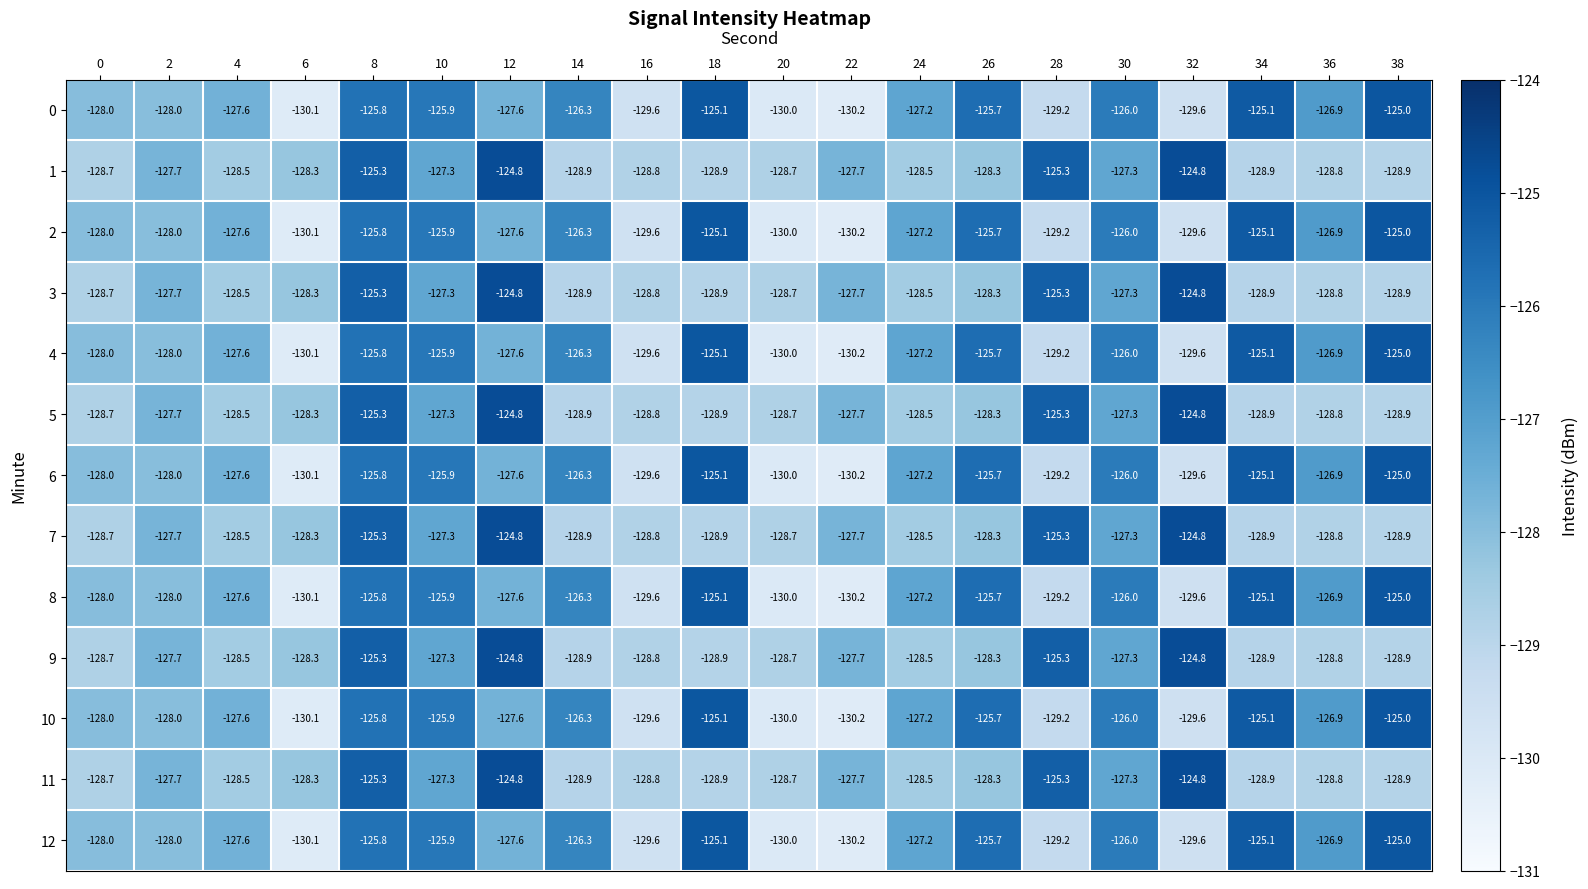

What is the minimum value shown in the chart?

-130.2